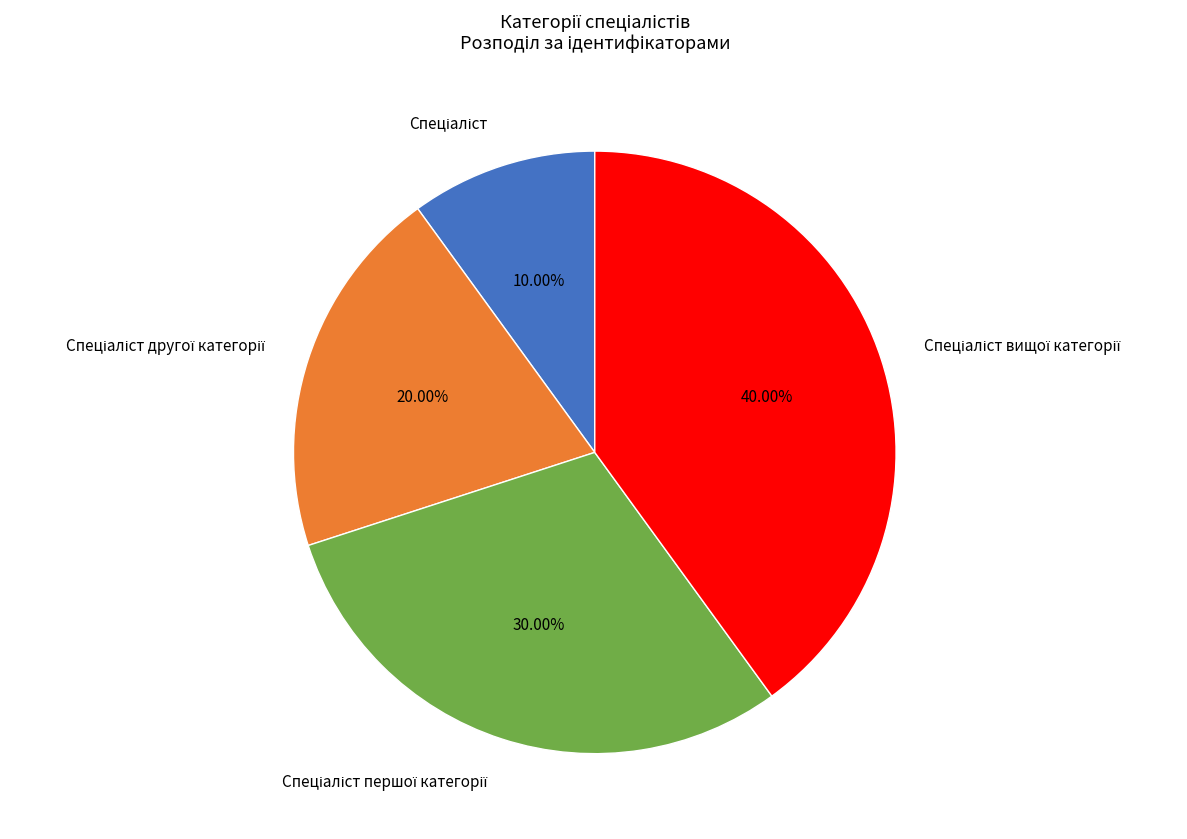

Does any single category account for the majority?

No